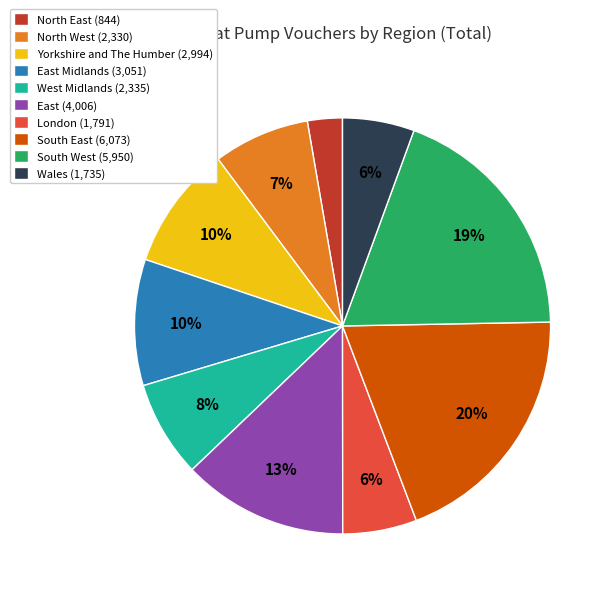

The Wales (1,735) slice represents 1% of the pie. True or false?

False